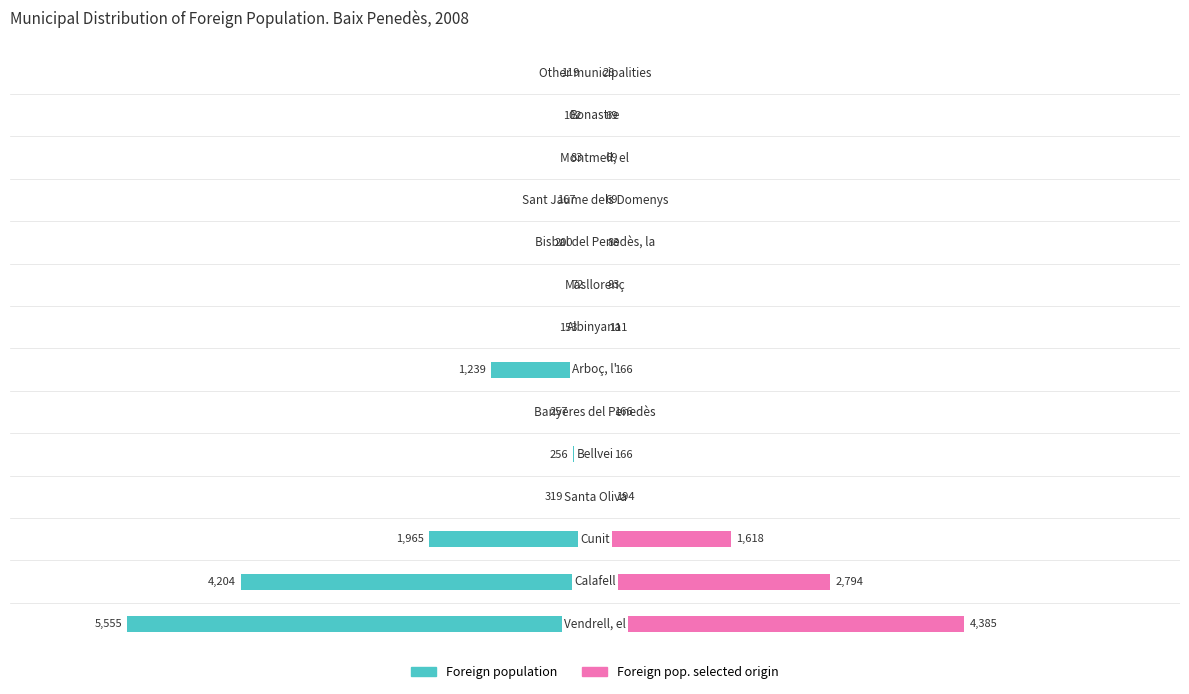

At how many categories does at least one series exceed -5547?

14